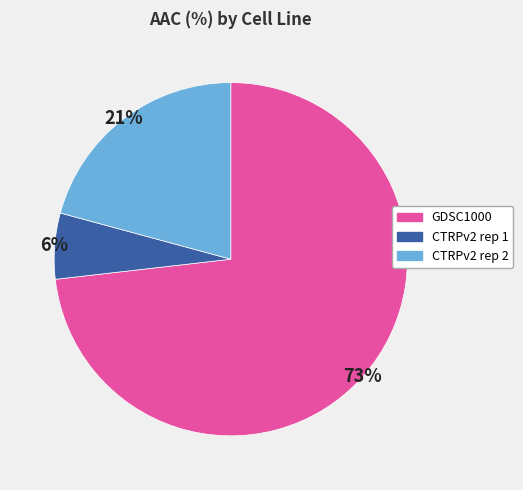

What percentage is the CTRPv2 rep 2 slice, to the nearest percent?

21%